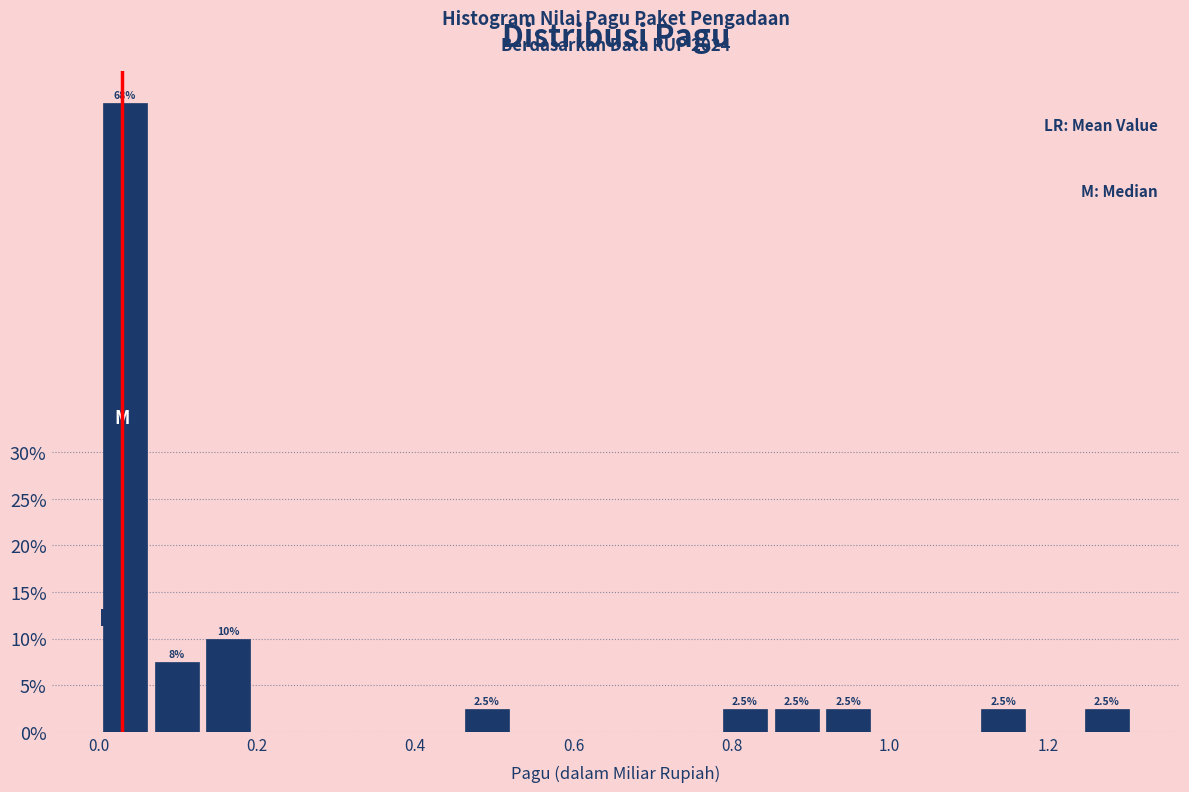

Around what value on the x-axis is the tallest bar? Give the approximate position of its centre, as read against the axis.

0.04